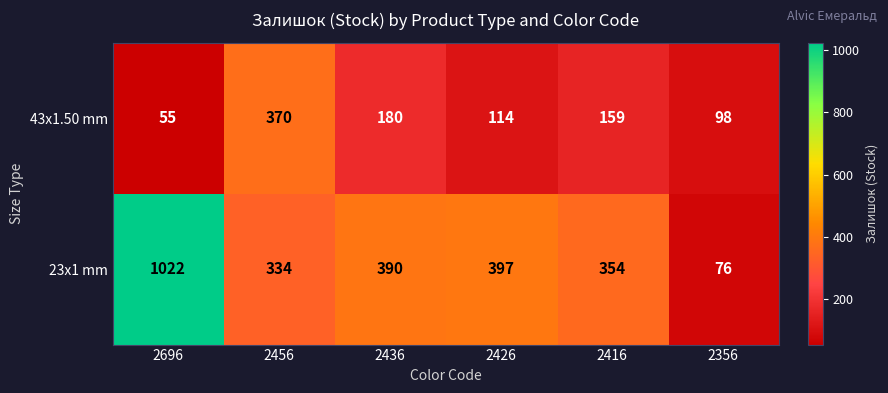

Rank the series at 2356 from lowest to highest value.

23x1 mm, 43x1.50 mm